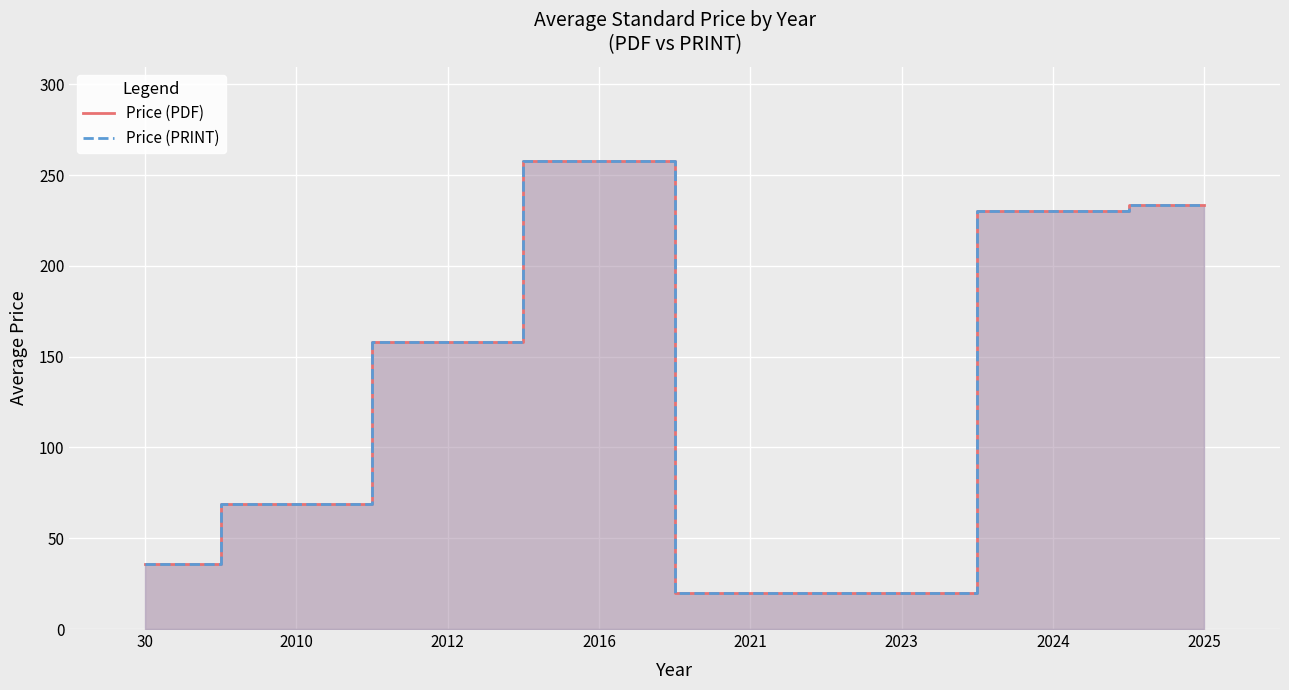

Rank the categories by Price (PDF) value from lowest to highest.

2021, 2023, 30, 2010, 2012, 2024, 2025, 2016